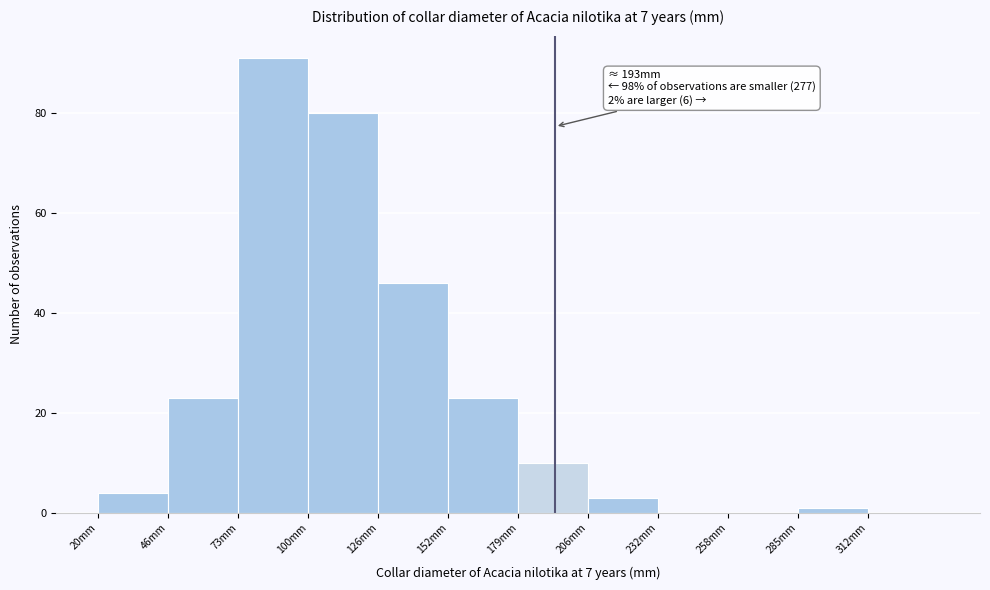

Over which range of the x-axis is the bar tallest?

73.0 to 99.5